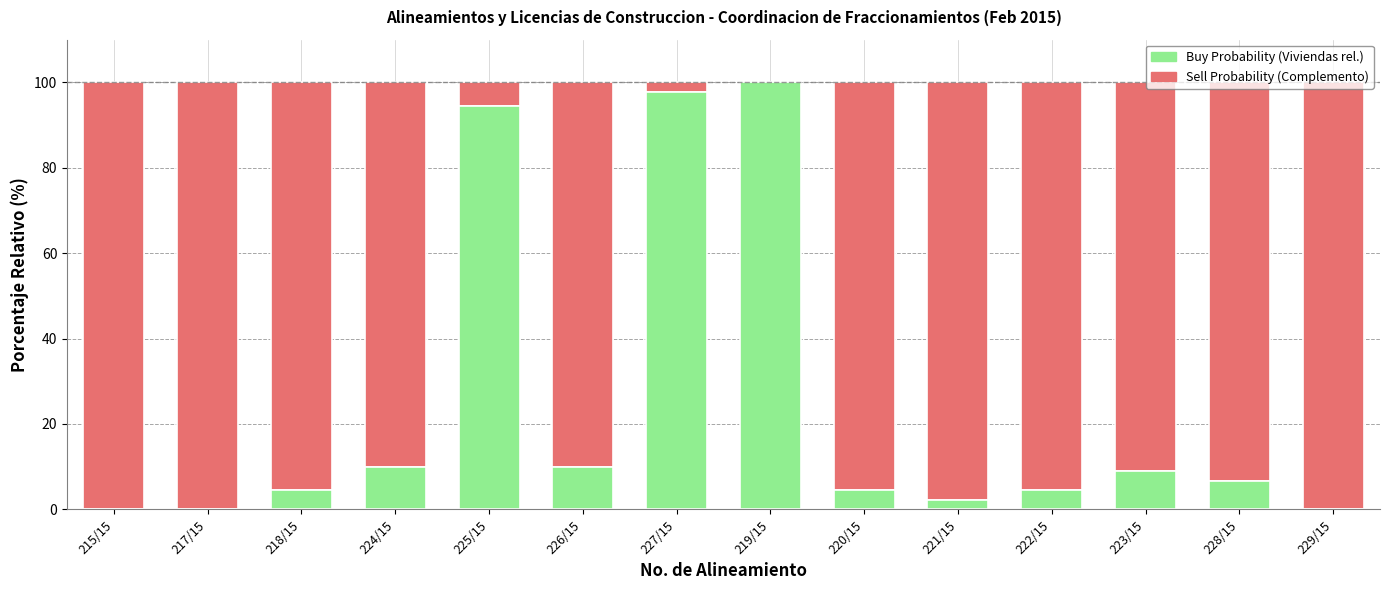

What is the total value across all series at 215/15?

100.0